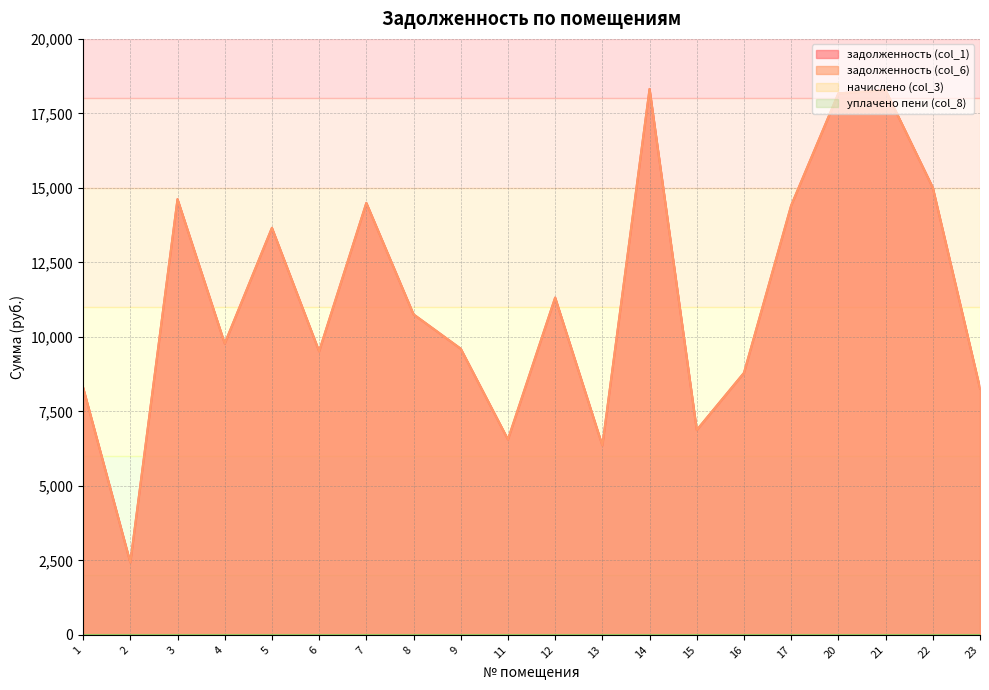

Which series has the largest total across all categories?

задолженность (col_1)